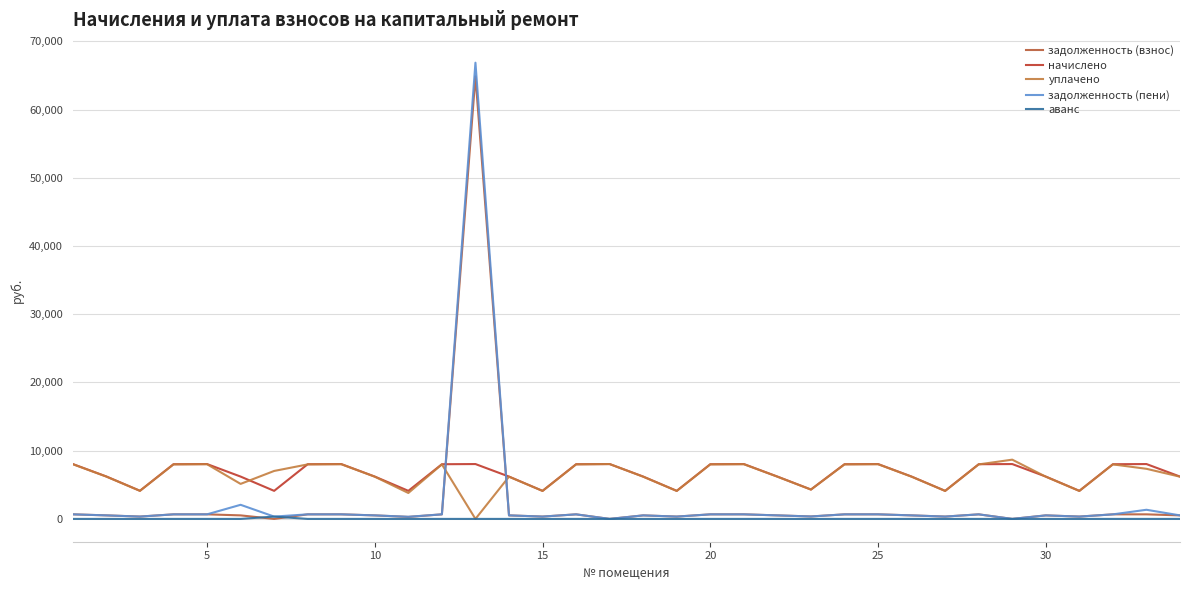

What are all the series names shown in the legend?

задолженность (взнос), начислено, уплачено, задолженность (пени), аванс